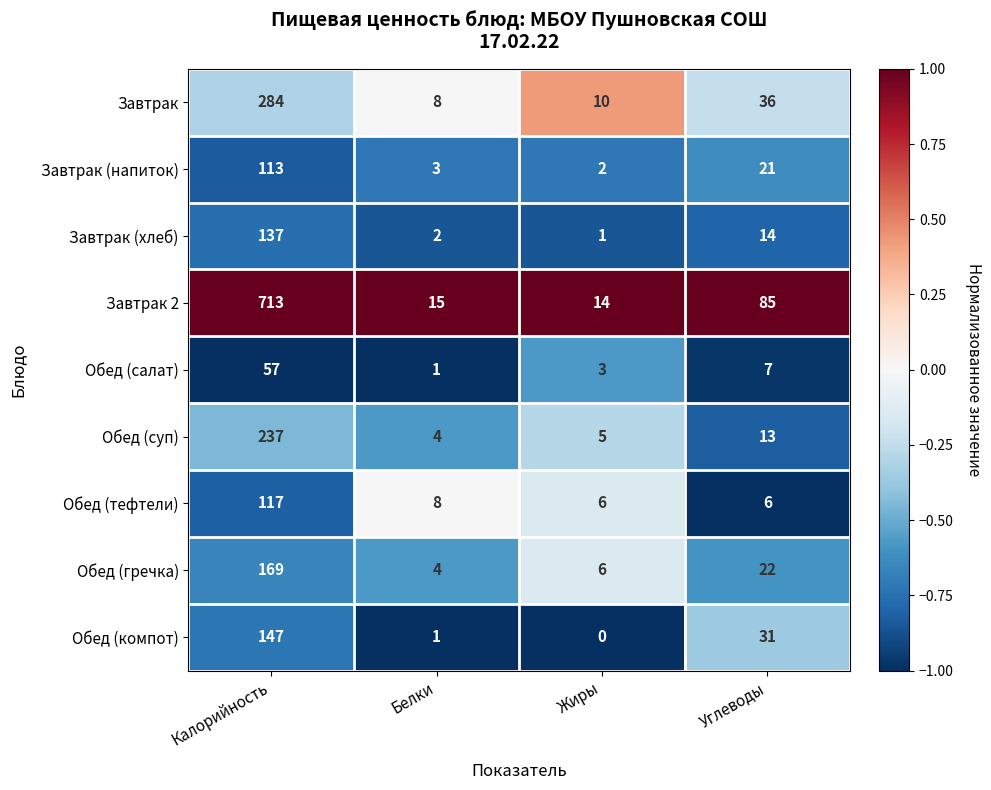

At which category is the sum across all series the highest?

Калорийность